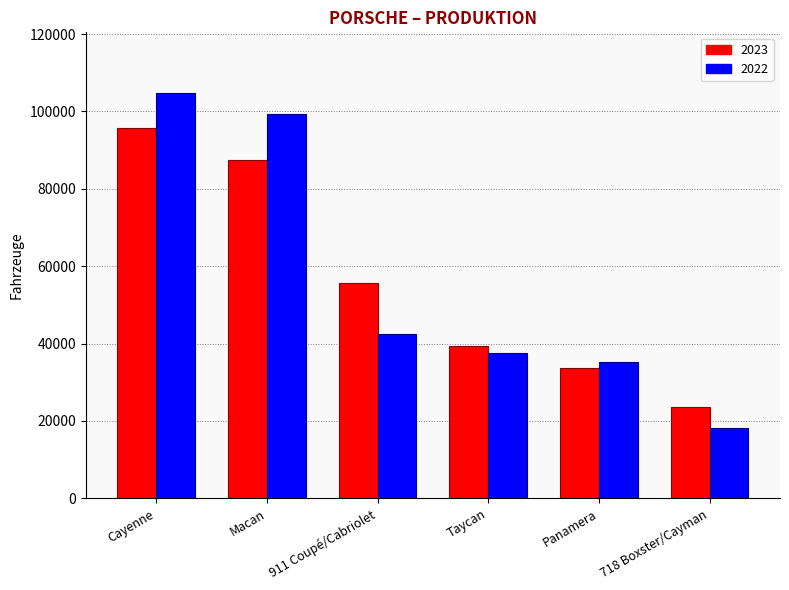

What is the difference between the maximum and second lowest values in the 2023 series?

62017